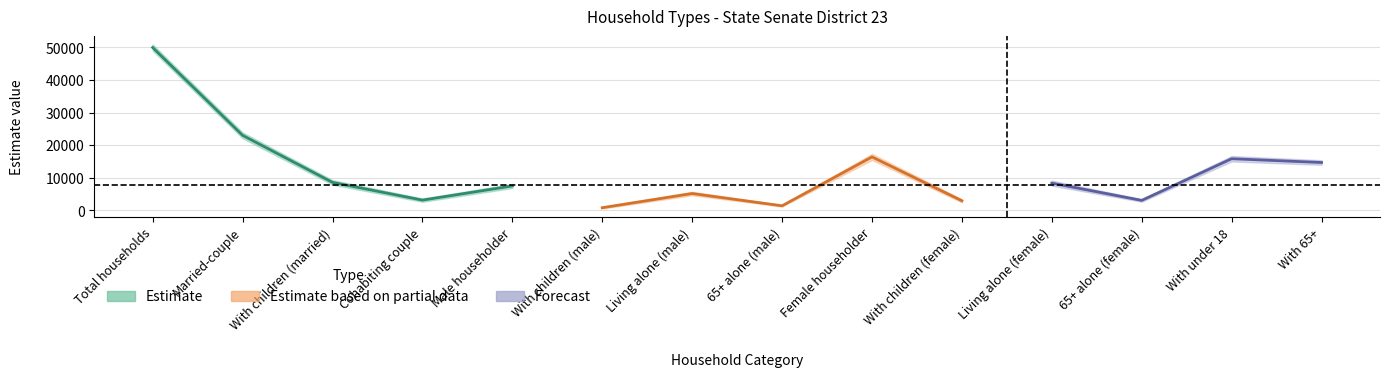

True or false: Estimate Margin of Error and Estimate intersect in this chart.

False